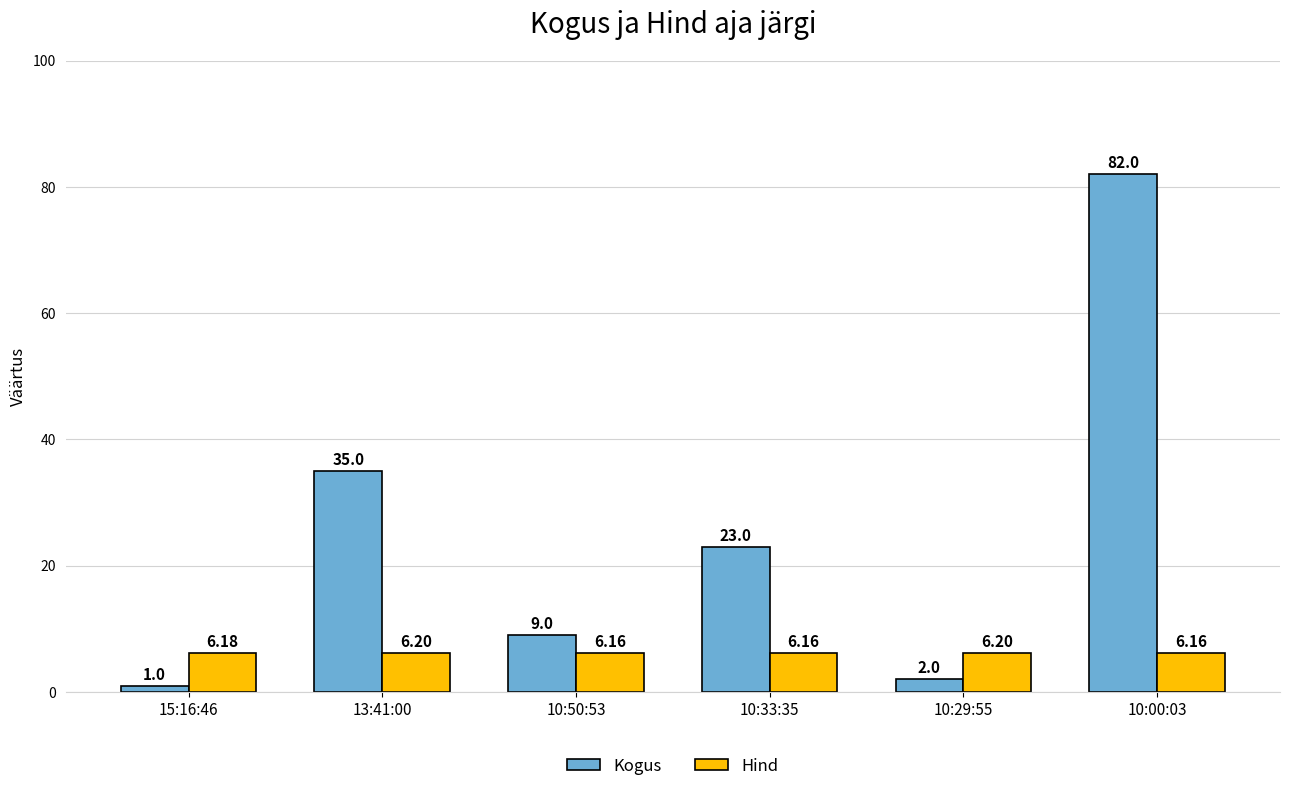

Which series has the largest total across all categories?

Kogus